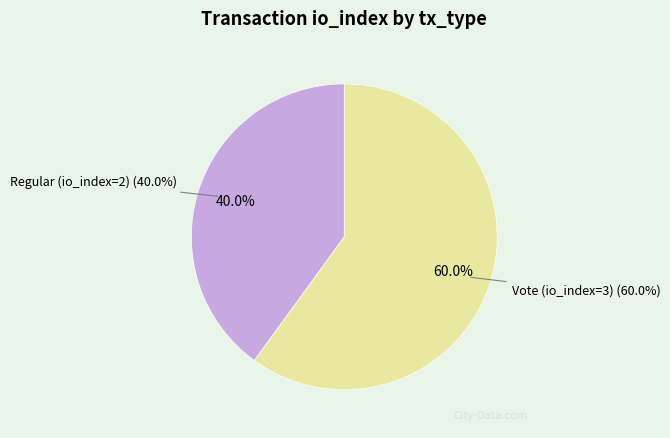

True or false: Regular (io_index=2) accounts for 31% of the total.

False